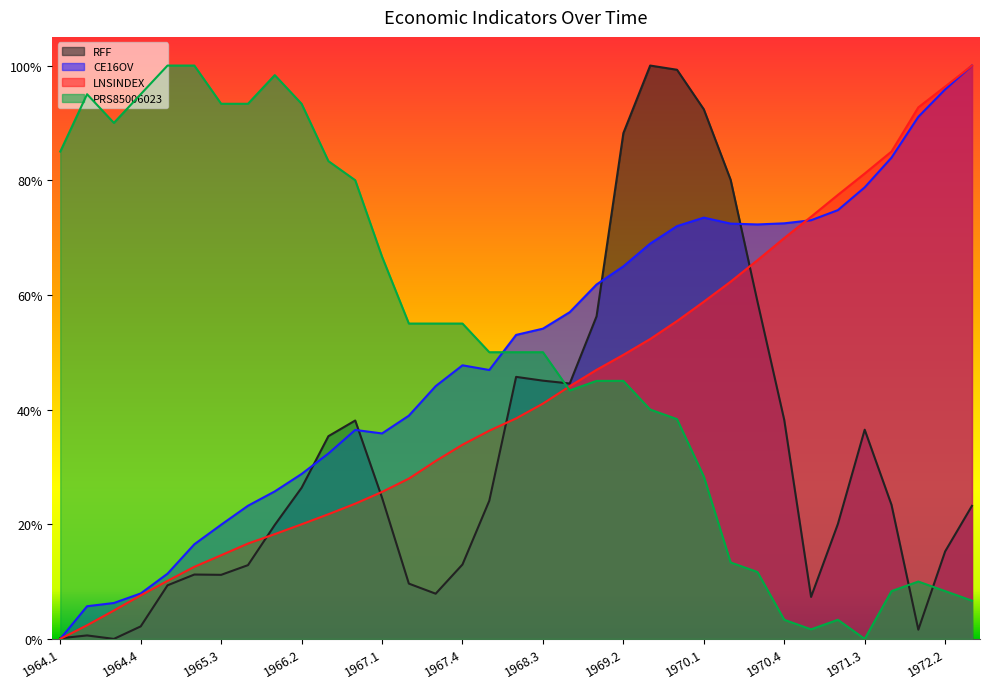

Which series has the largest total across all categories?

PRS85006023